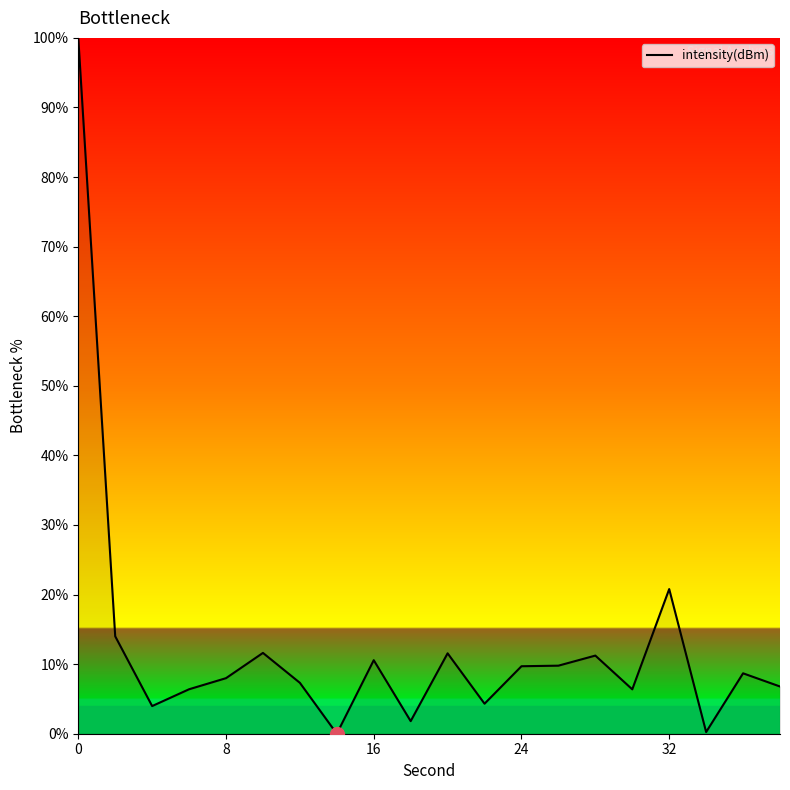

What is the difference between the maximum and minimum values?

100.0